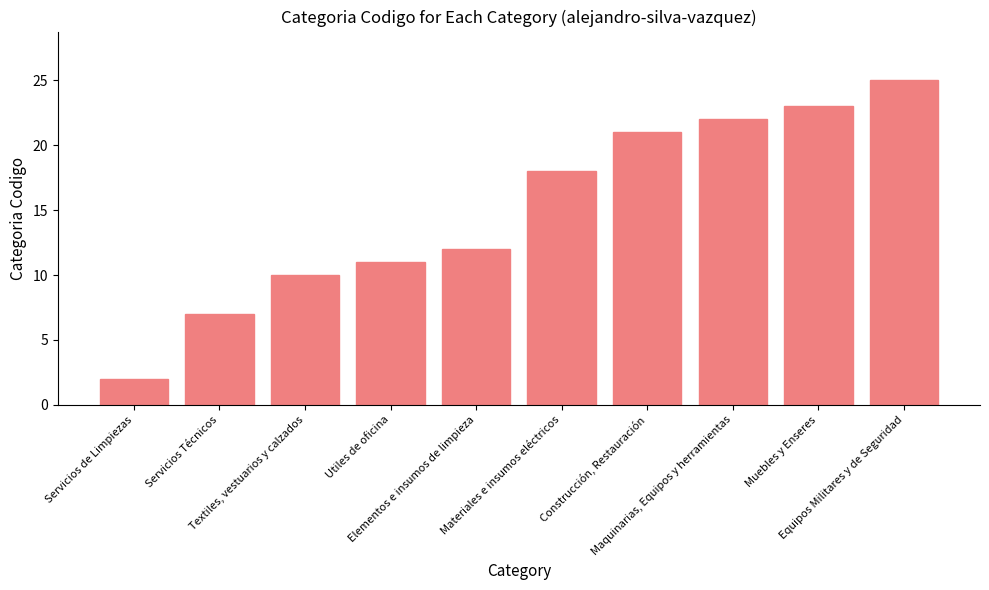

List the labels in order of value, largest first.

Equipos Militares y de Seguridad, Muebles y Enseres, Maquinarias, Equipos y herramientas, Construcción, Restauración, Materiales e insumos eléctricos, Elementos e insumos de limpieza, Utiles de oficina, Textiles, vestuarios y calzados, Servicios Técnicos, Servicios de Limpiezas